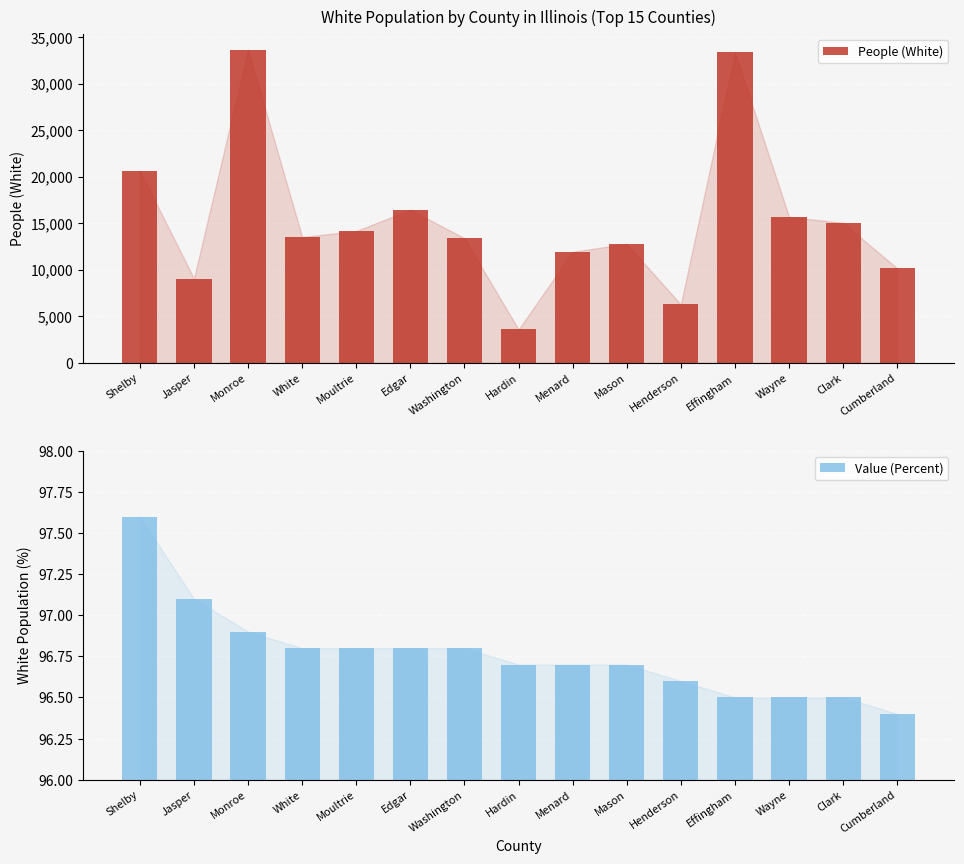

True or false: People (White) has a value of 3030.5 at Washington.

False